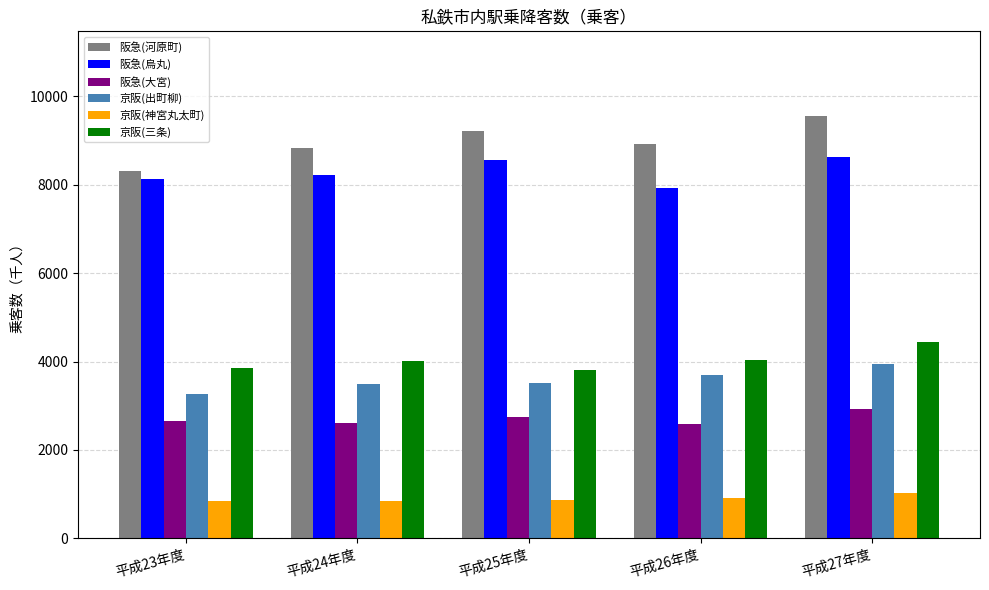

What is the sum of the 阪急(河原町) values at 平成27年度 and 平成23年度?

17874.2